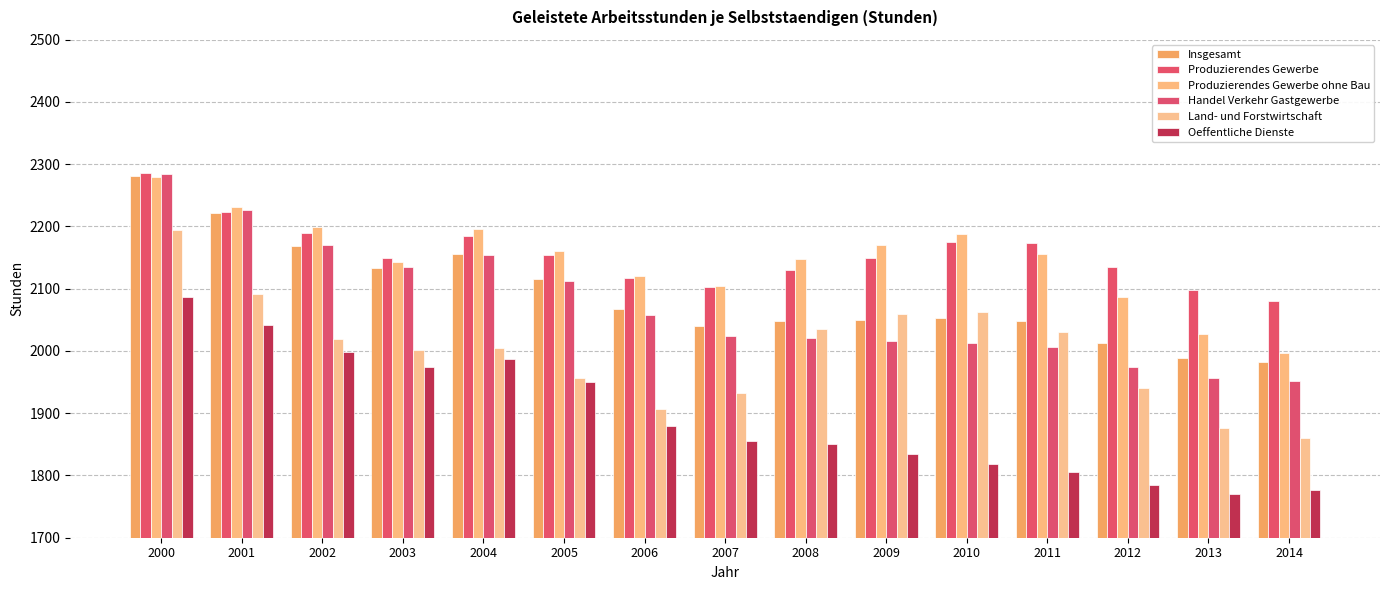

True or false: Oeffentliche Dienste has a value of 1018 at 2014.

False